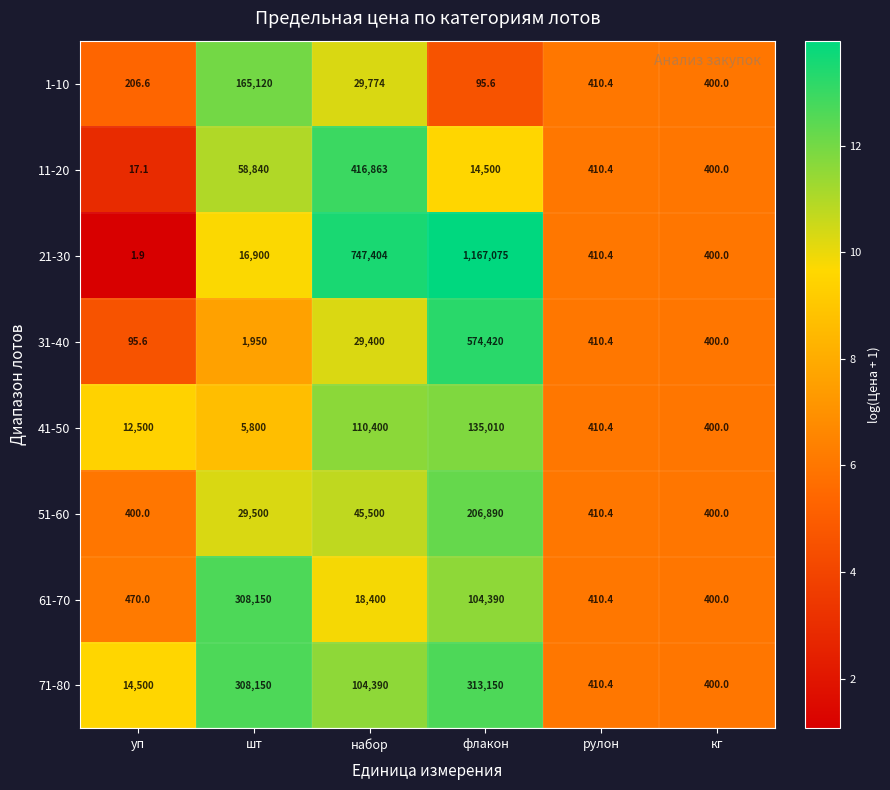

Where is 11-20 nearest to the value 208440?

шт